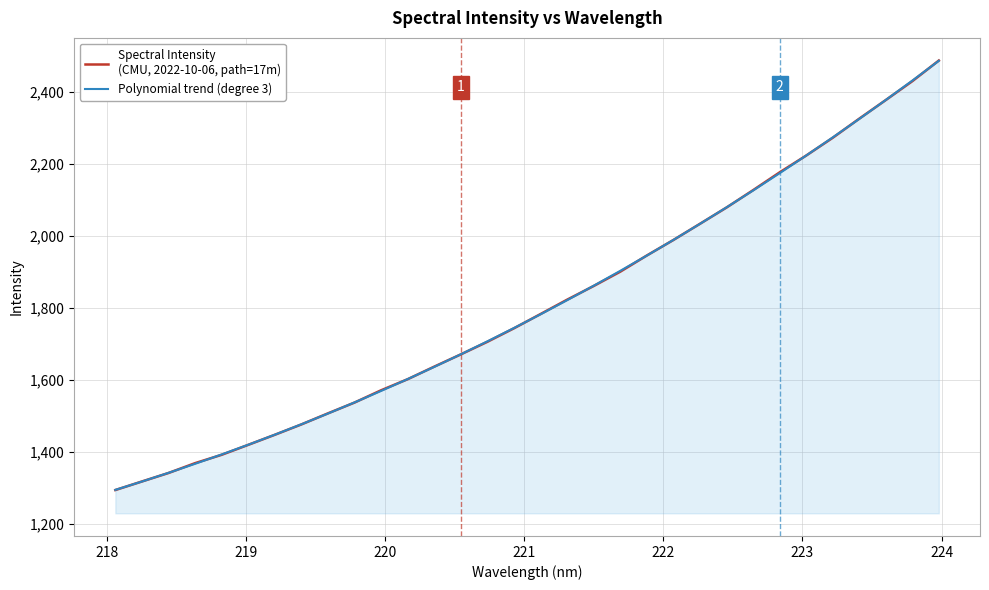

What is the minimum value shown in the chart?

1293.6